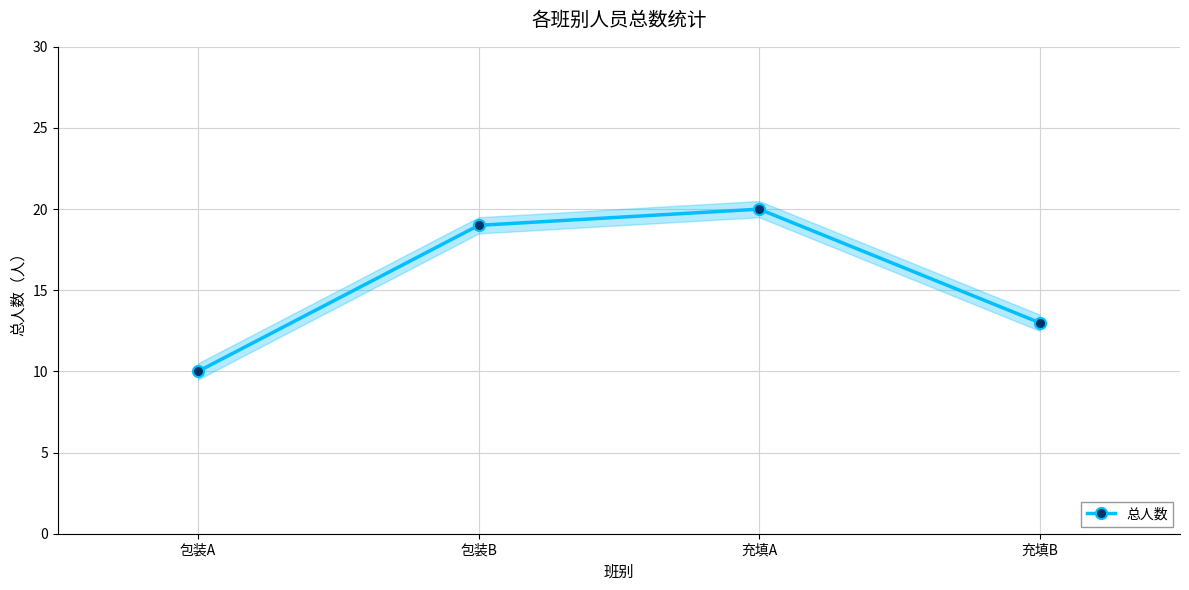

Where is the data nearest to the value 15?

充填B